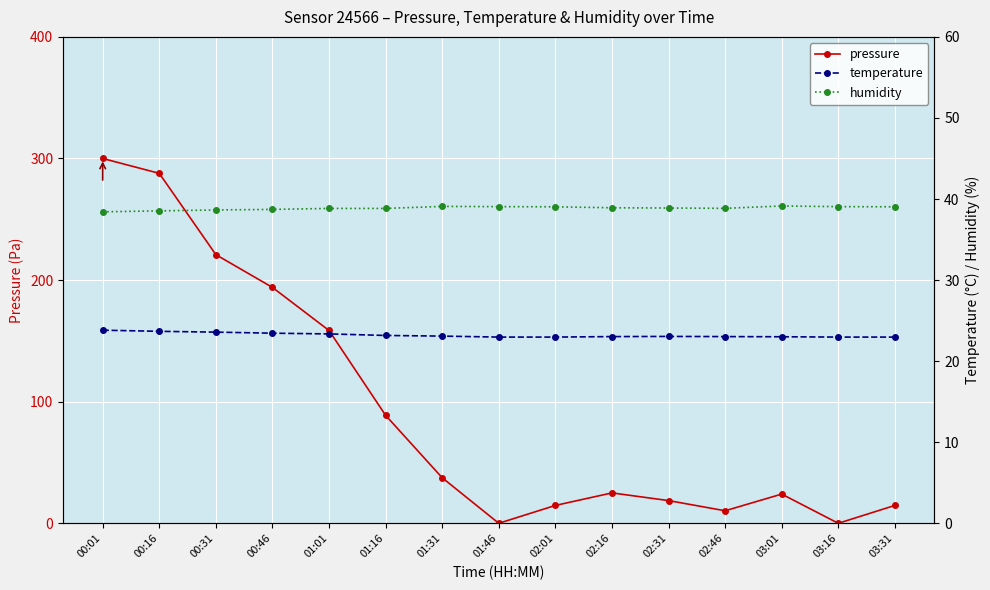

At 01:01, list the series in order from largest to smallest.

pressure, humidity, temperature